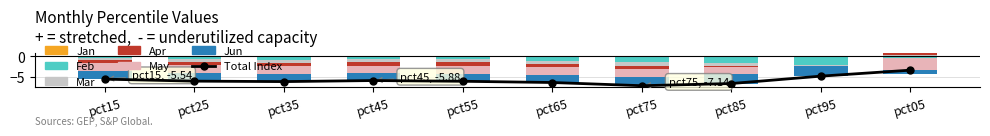

What is the difference between the highest and lowest values at pct25?

1.3